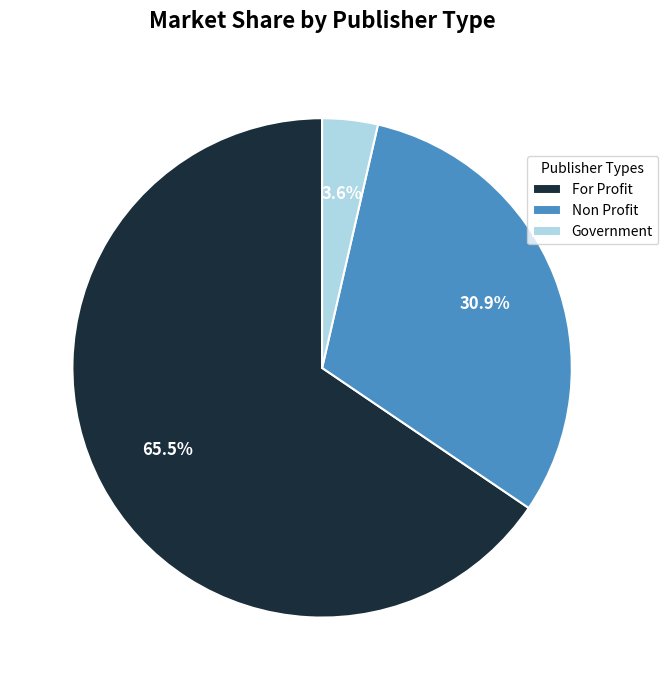

Rank the categories by value from highest to lowest.

For Profit, Non Profit, Government